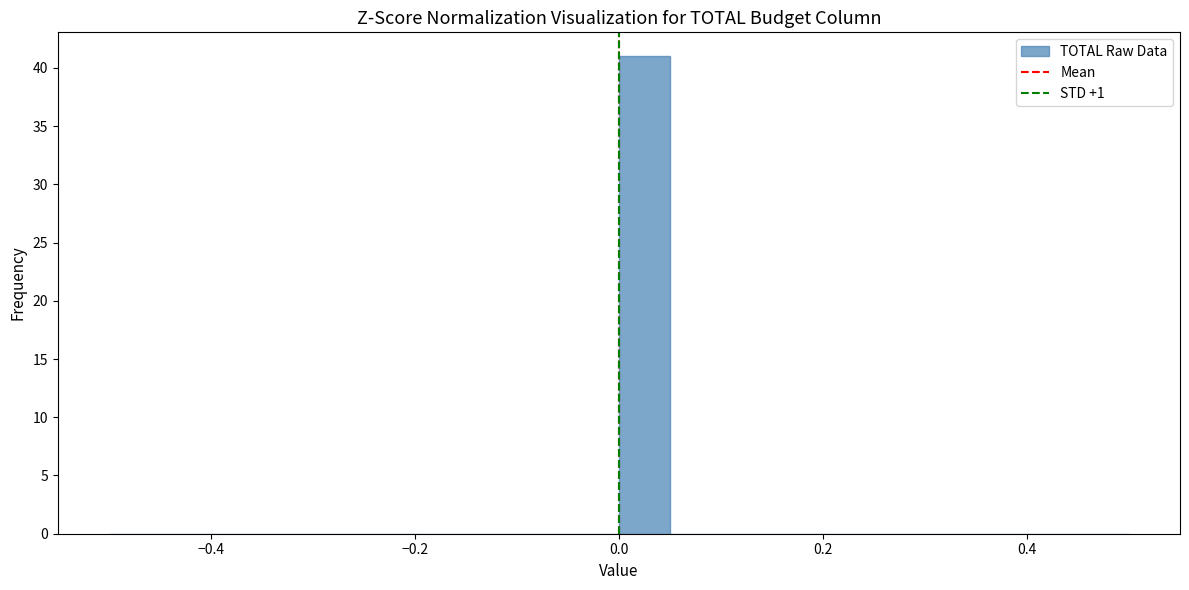

Around what value on the x-axis is the tallest bar? Give the approximate position of its centre, as read against the axis.

0.02